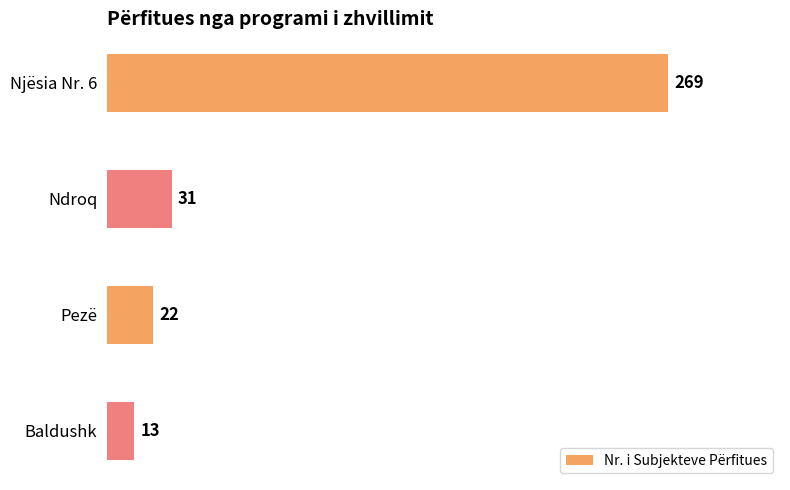

What is the approximate value at Ndroq, to the nearest 50?

50